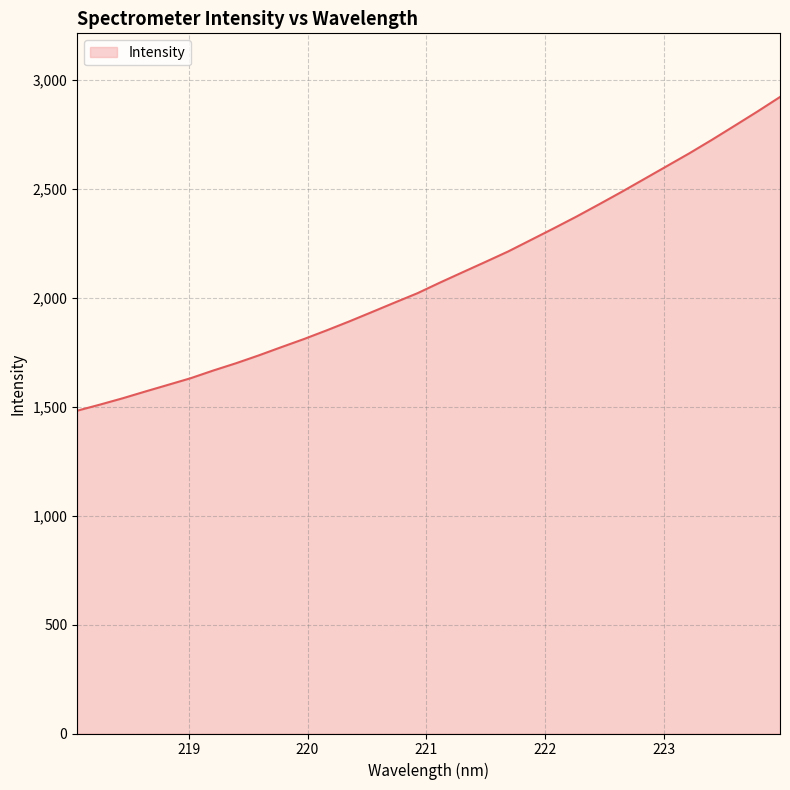

What is the difference between the maximum and minimum values?

1440.1